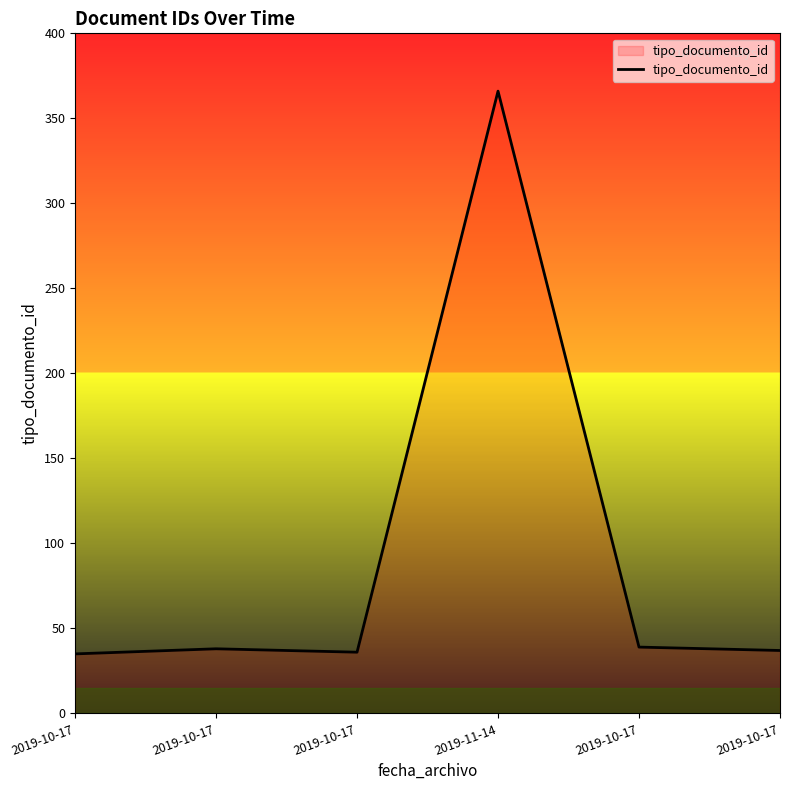

What is the value of the 1st point from the left?

35